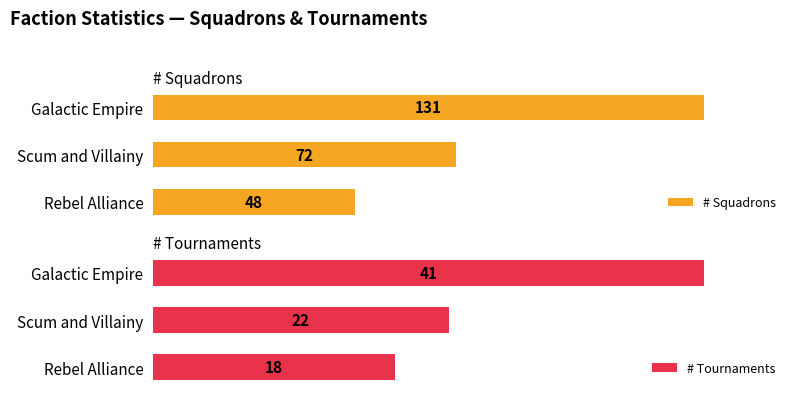

At which label does # Squadrons reach its minimum?

Rebel Alliance